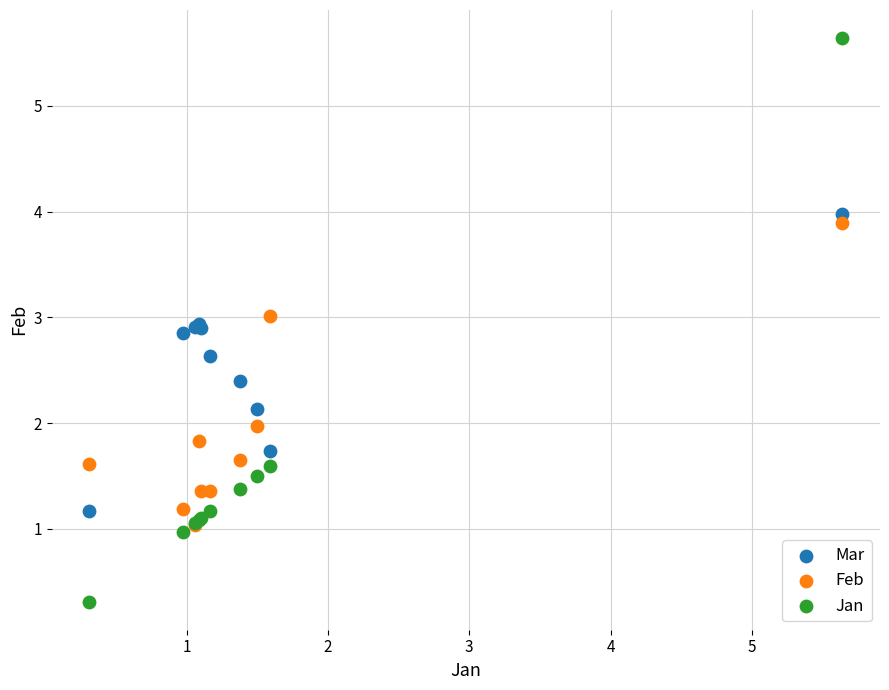

What are all the series names shown in the legend?

Mar, Feb, Jan